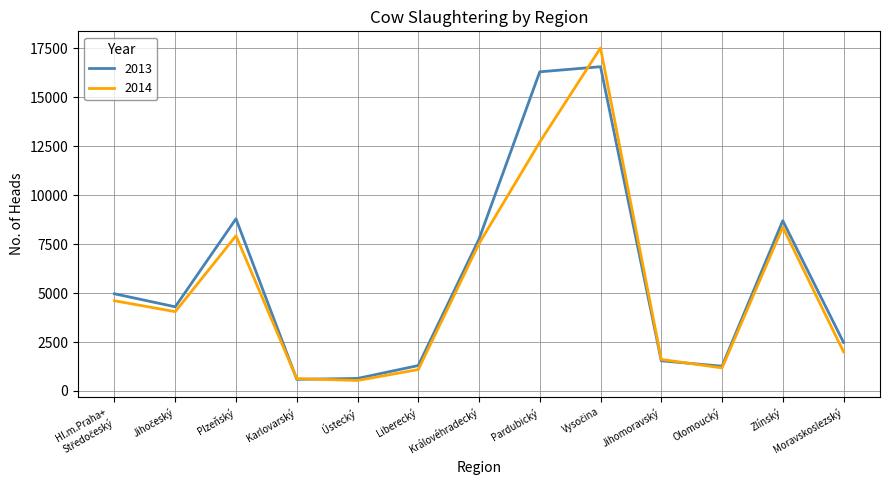

What is the greatest value displayed?

17526